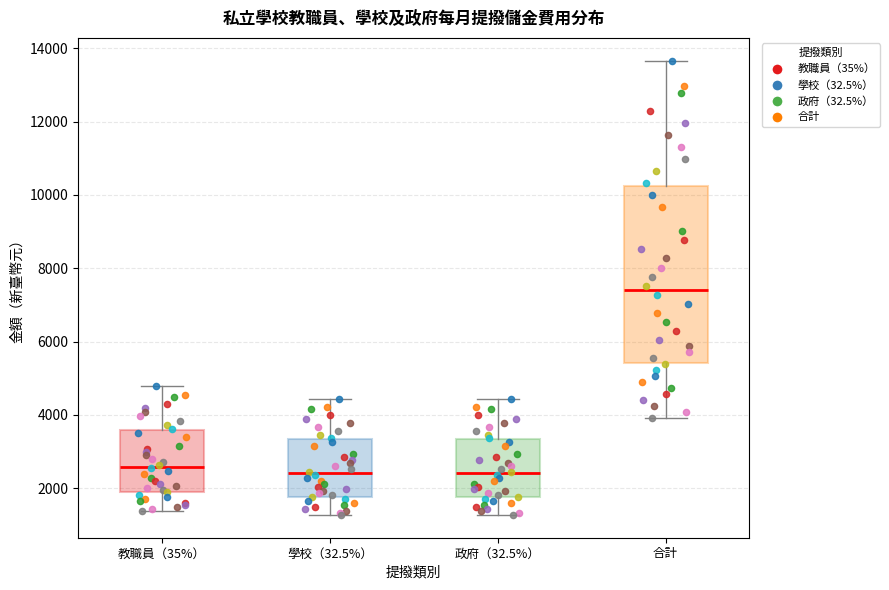

Which box is the tallest, from its lower edge to its upper edge?

合計